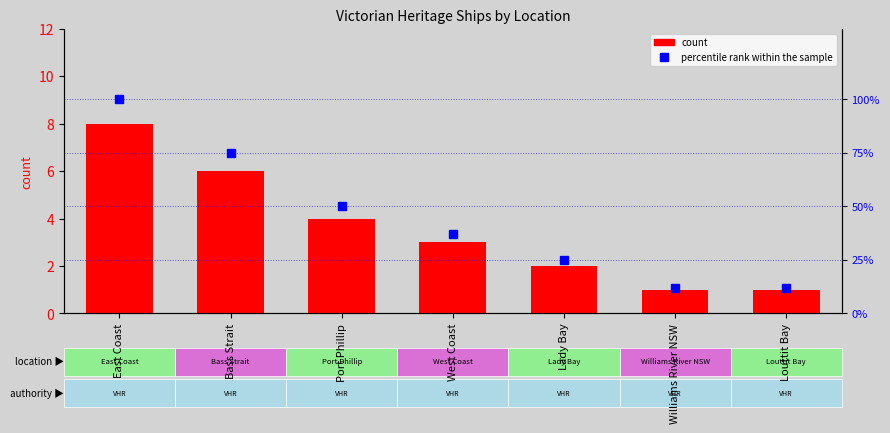

Does the chart contain any negative values?

No